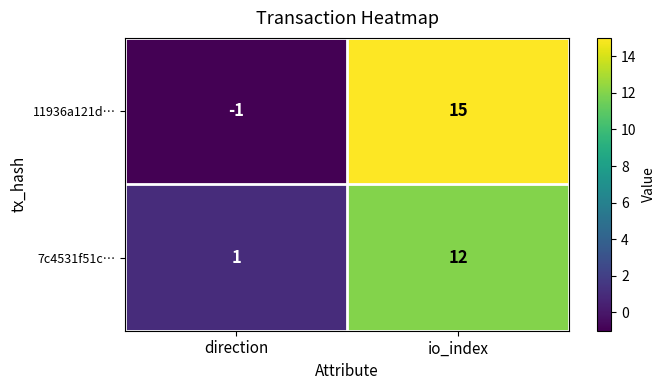

At which category does the chart reach its peak across all series?

io_index